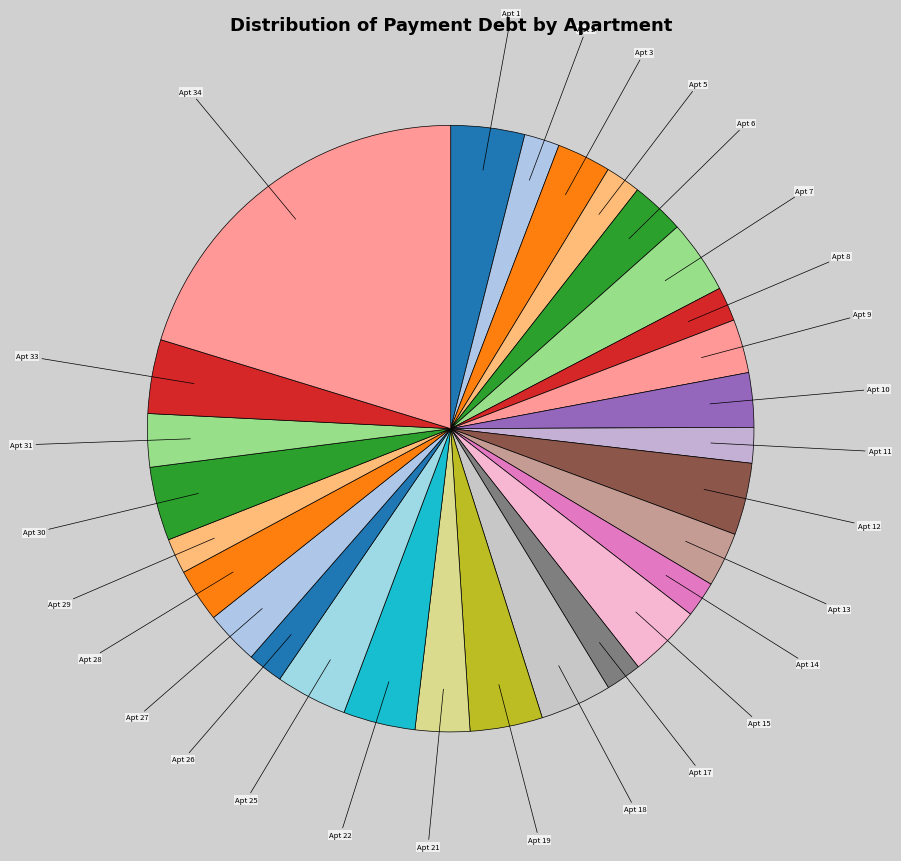

Is there a majority slice in this chart?

No